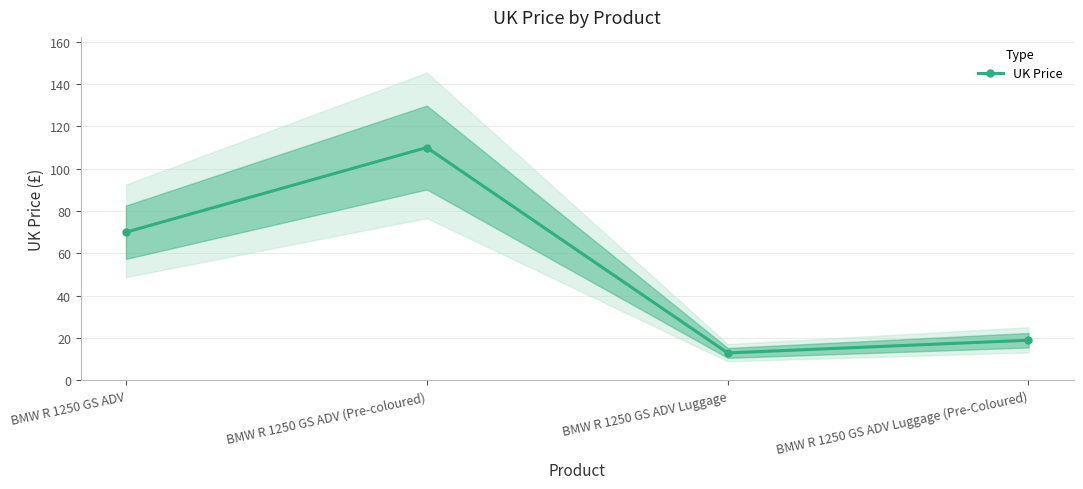

At which label does the data first exceed 69?

BMW R 1250 GS ADV